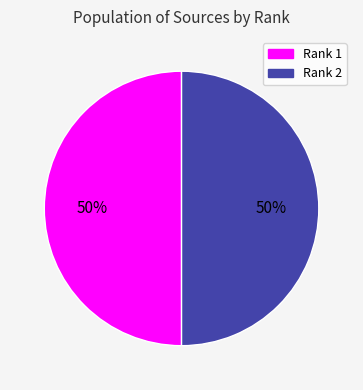

Combined, do Rank 2 and Rank 1 account for over 50%?

Yes